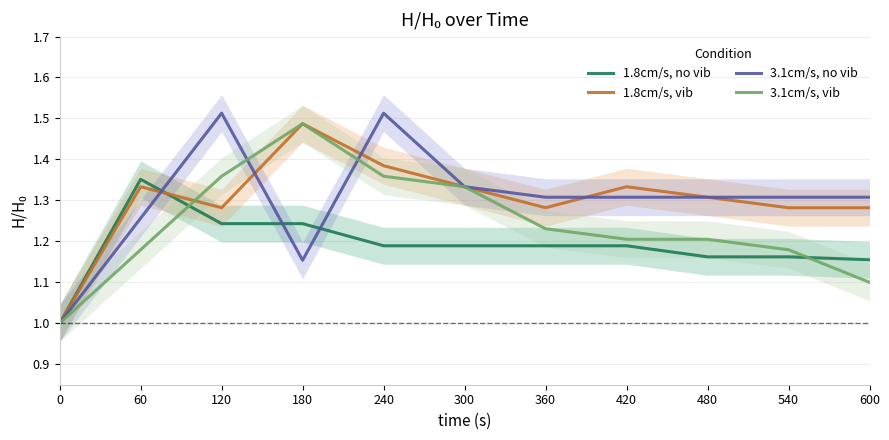

Reading left to right, list all the values displayed in this chart.

1.8cm/s, no vib: 1.0	1.4	1.2	1.2	1.2	1.2	1.2	1.2	1.2	1.2	1.2
1.8cm/s, vib: 1.0	1.3	1.3	1.5	1.4	1.3	1.3	1.3	1.3	1.3	1.3
3.1cm/s, no vib: 1.0	1.3	1.5	1.2	1.5	1.3	1.3	1.3	1.3	1.3	1.3
3.1cm/s, vib: 1.0	1.2	1.4	1.5	1.4	1.3	1.2	1.2	1.2	1.2	1.1